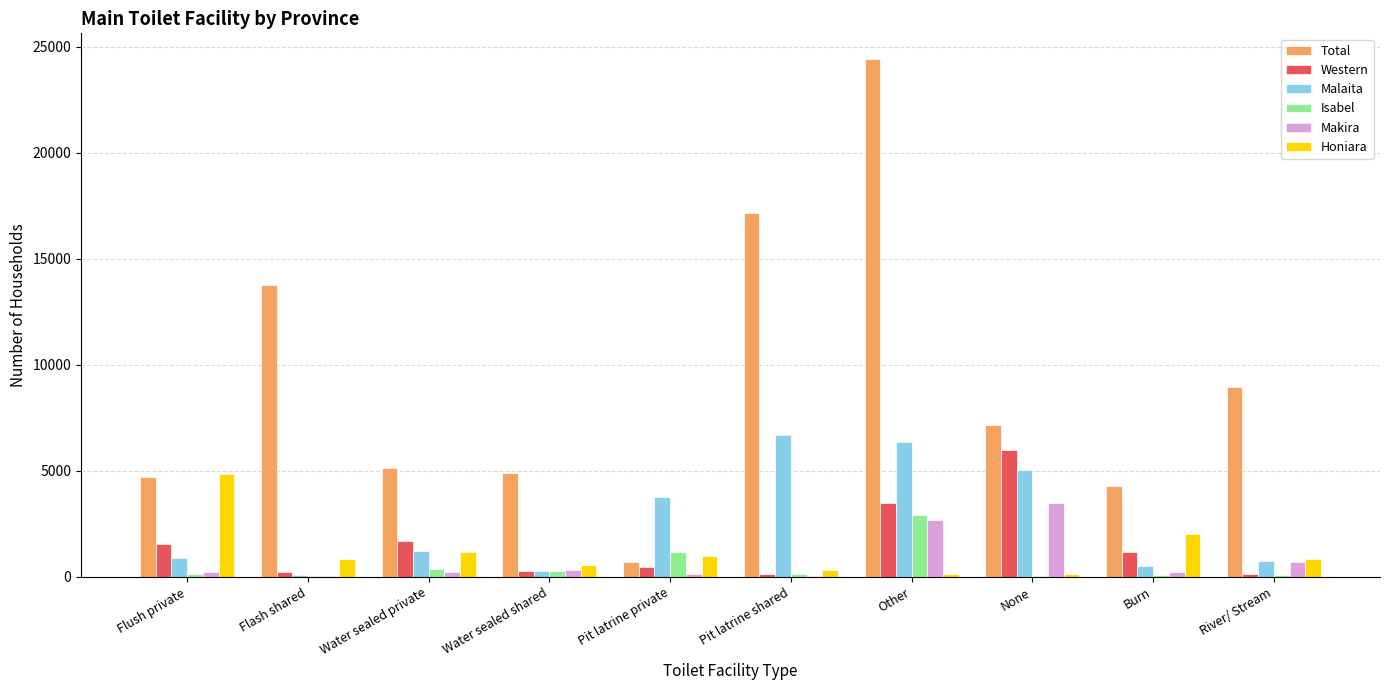

What is the sum of all Western values?

15093